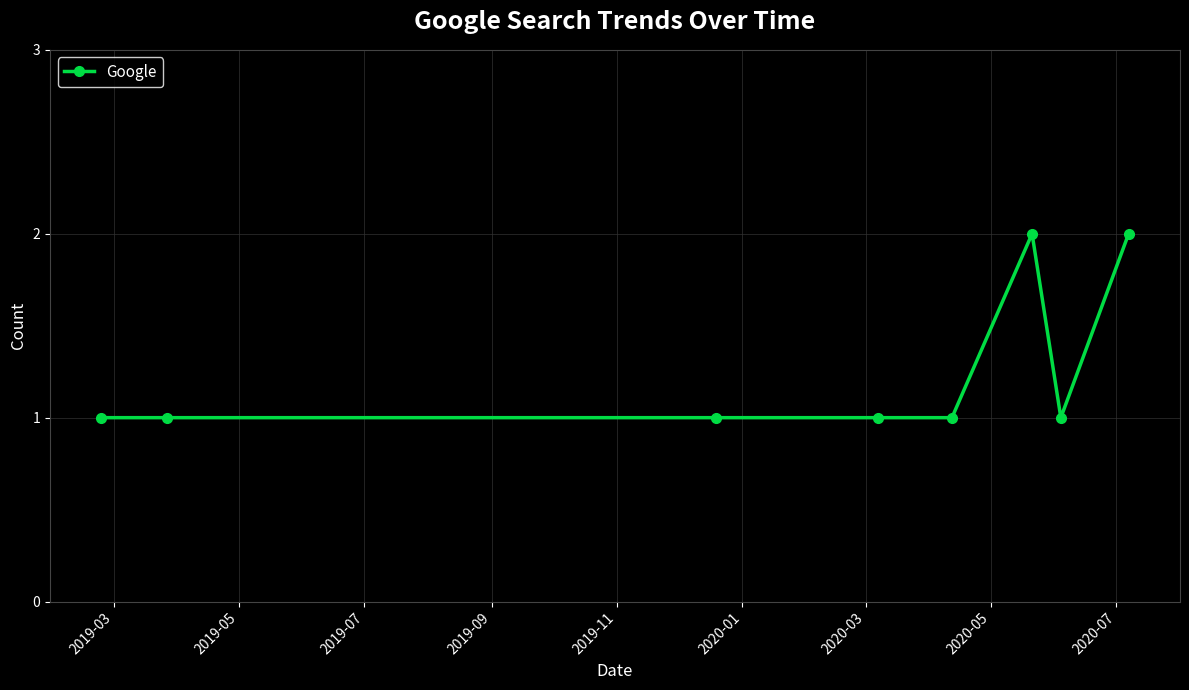

What is the sum of all values?

10